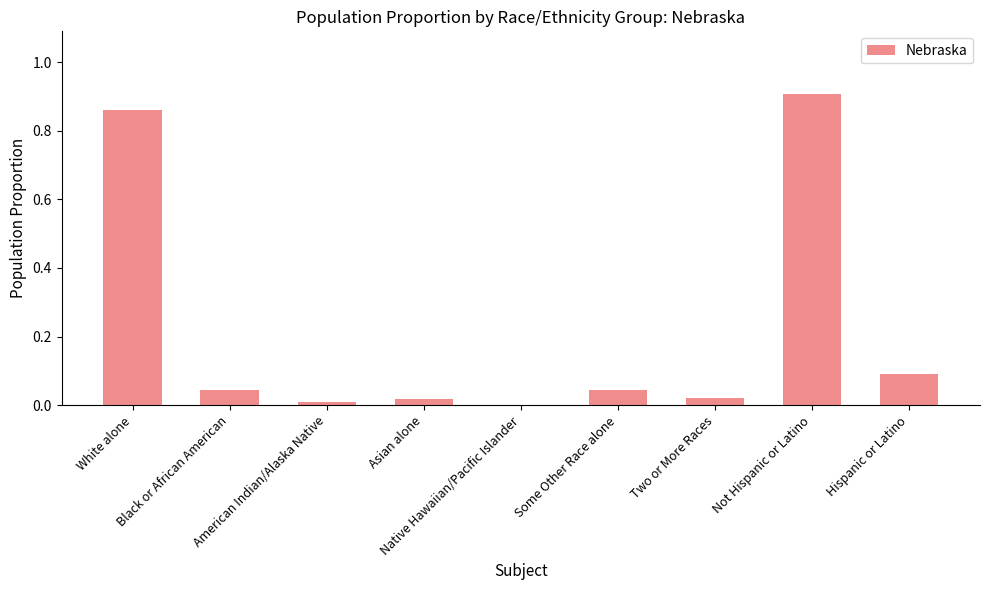

Which label corresponds to the largest value in the chart?

Not Hispanic or Latino